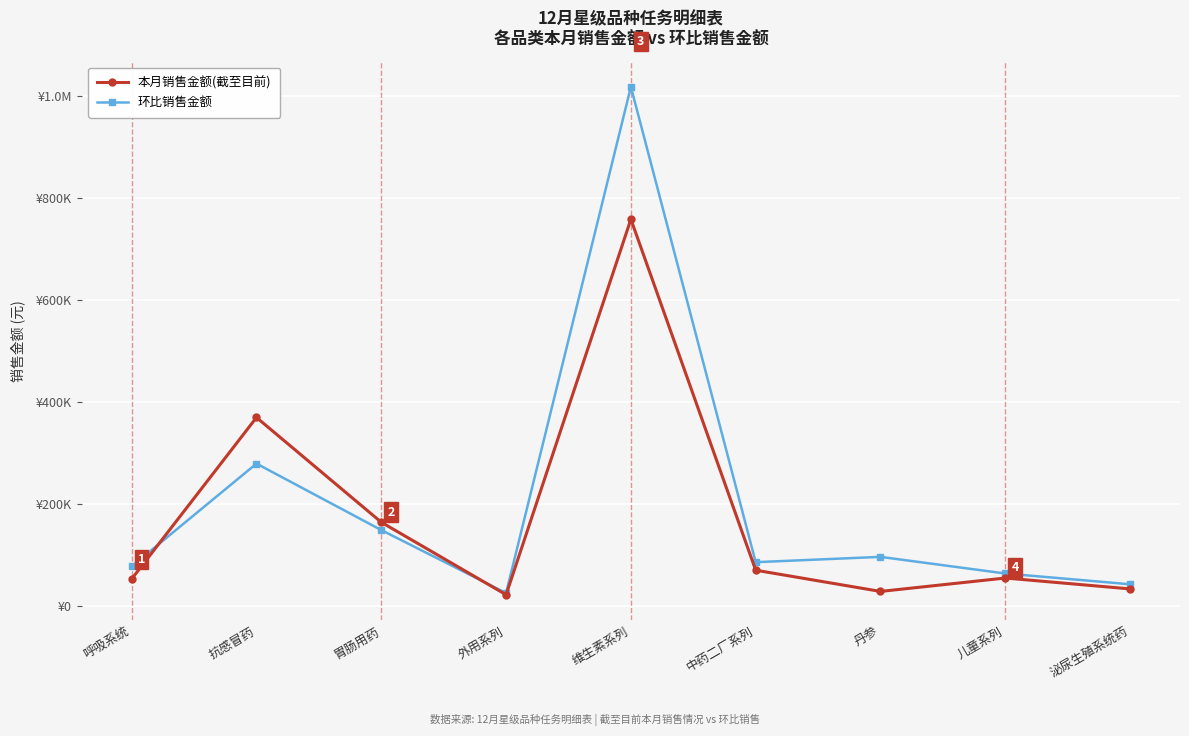

Which series has the largest range (max minus min)?

环比销售金额